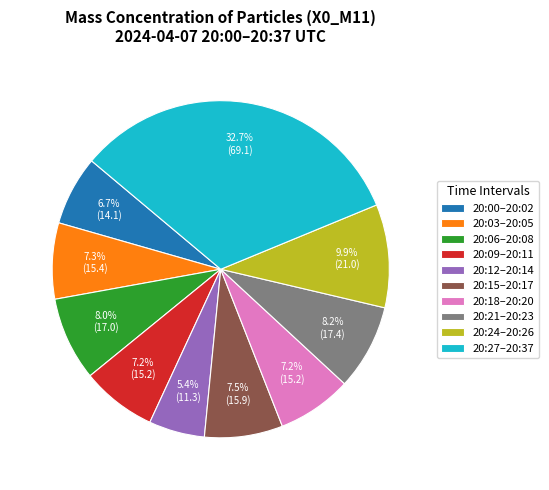

Does any single category account for the majority?

No